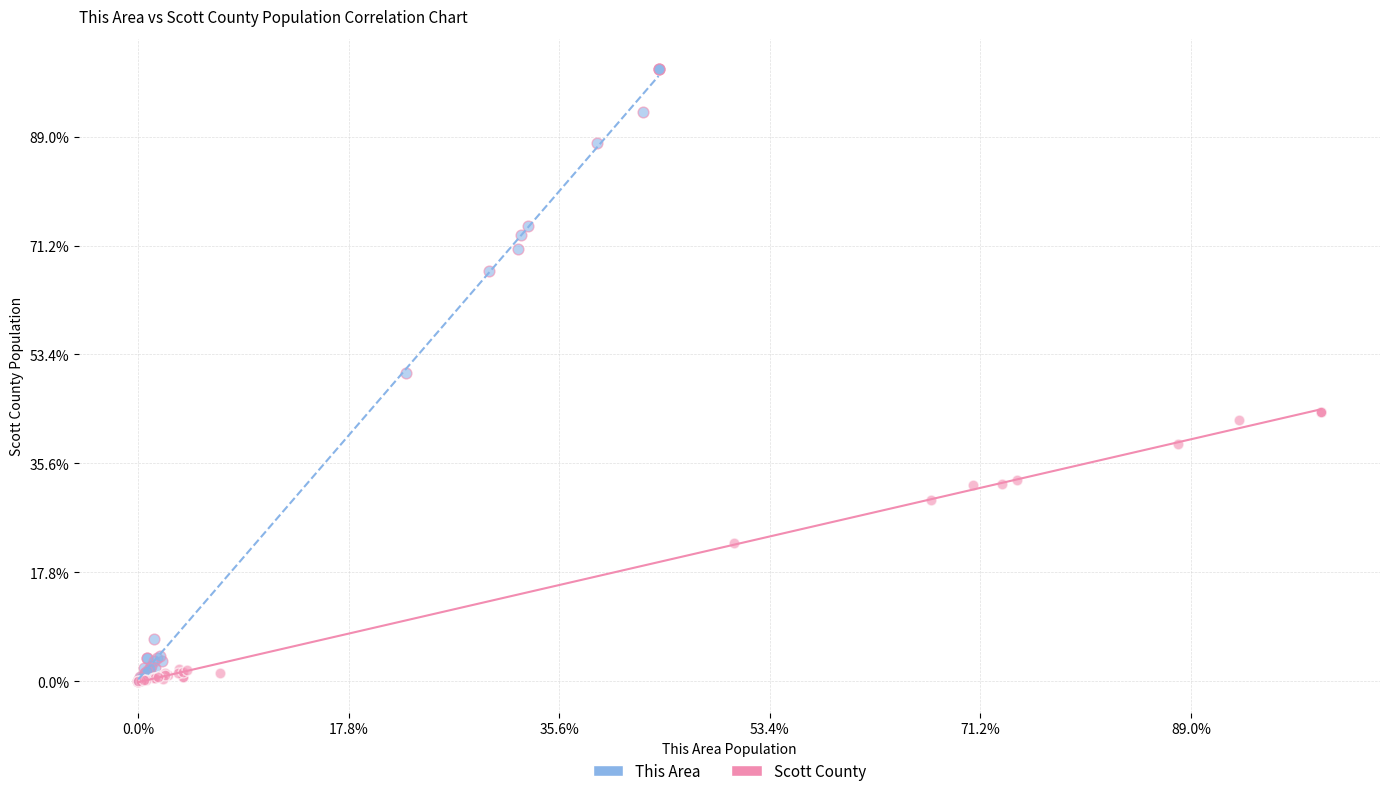

Which series has the largest Y range (max minus min)?

This Area